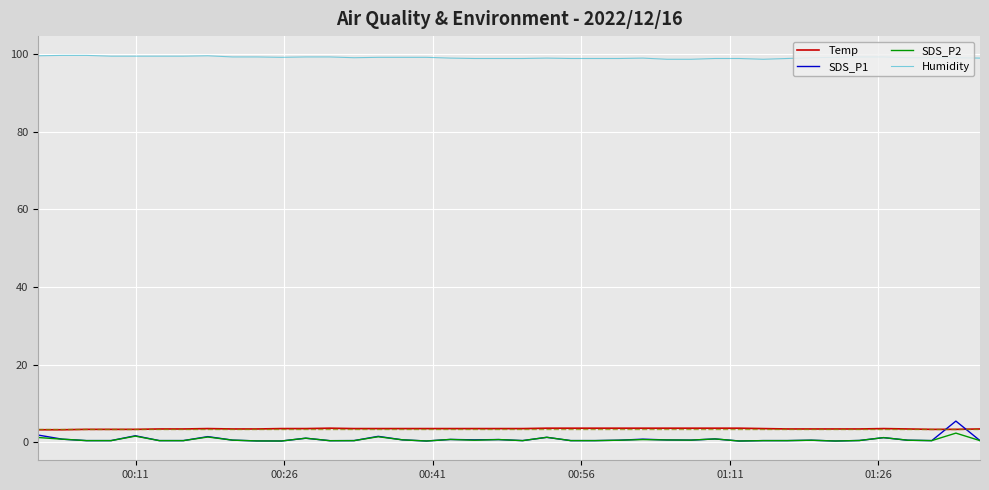

True or false: SDS_P2 and Humidity intersect in this chart.

False